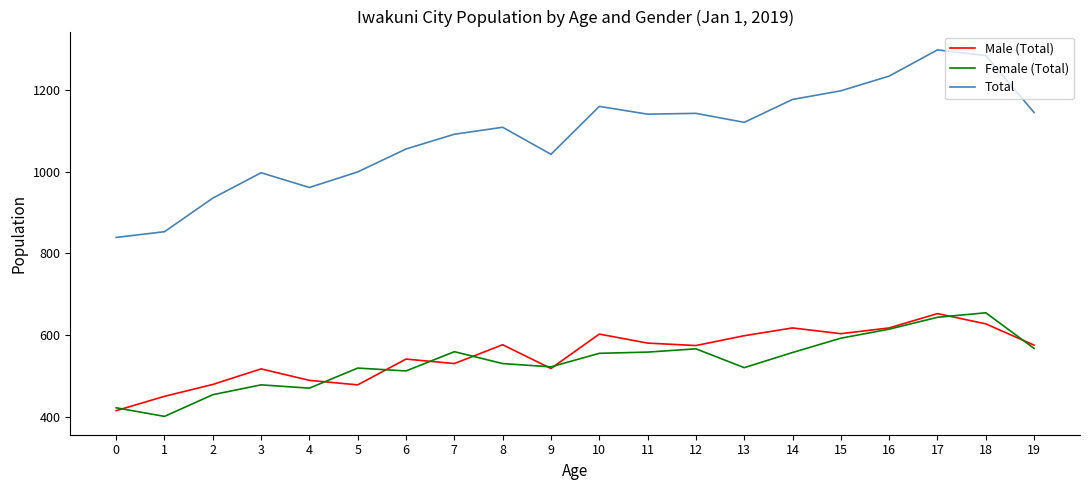

What is the sum of all Female (Total) values?

10713